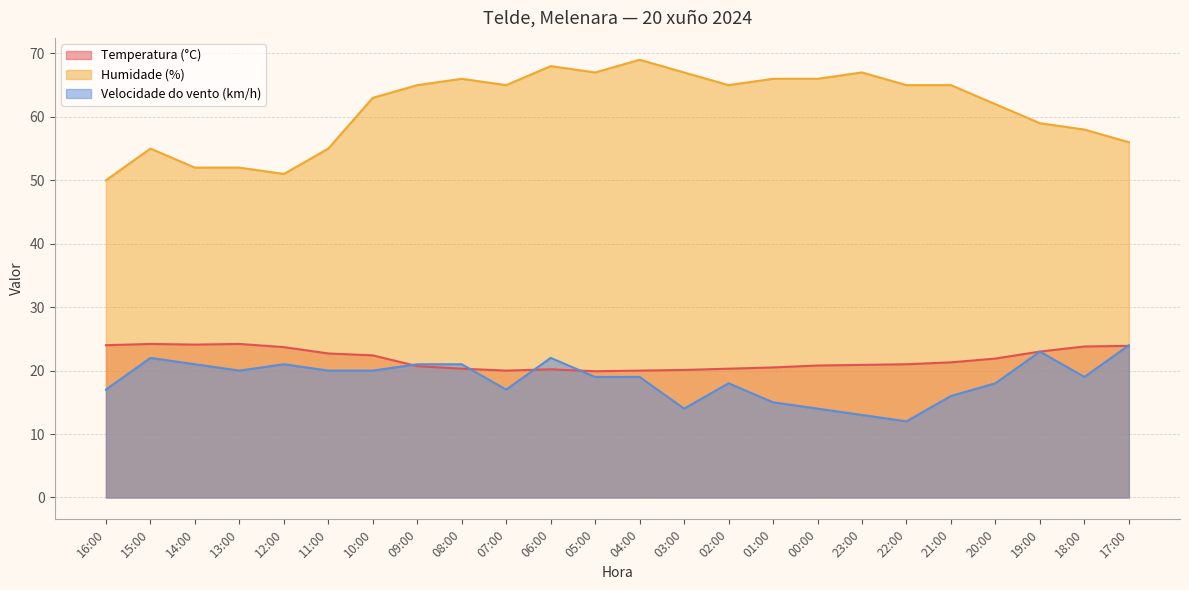

What is the sum of all Humidade (%) values?

1474.0